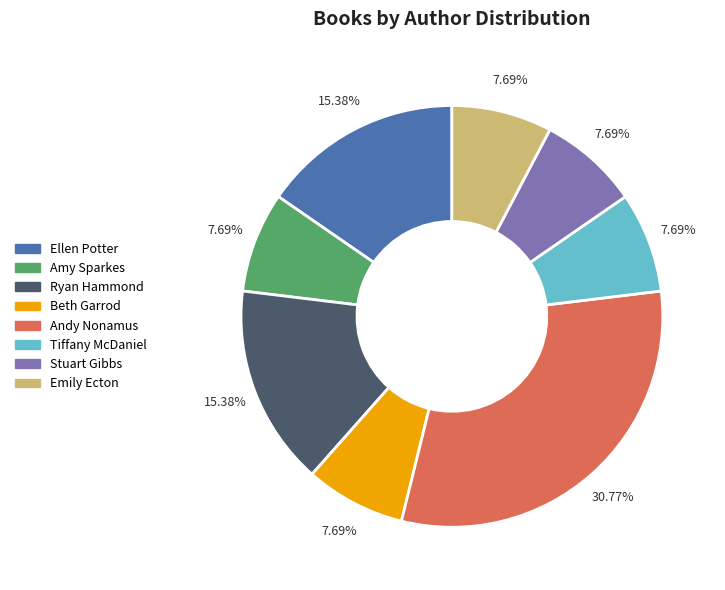

Is there any slice that represents more than half of the pie?

No